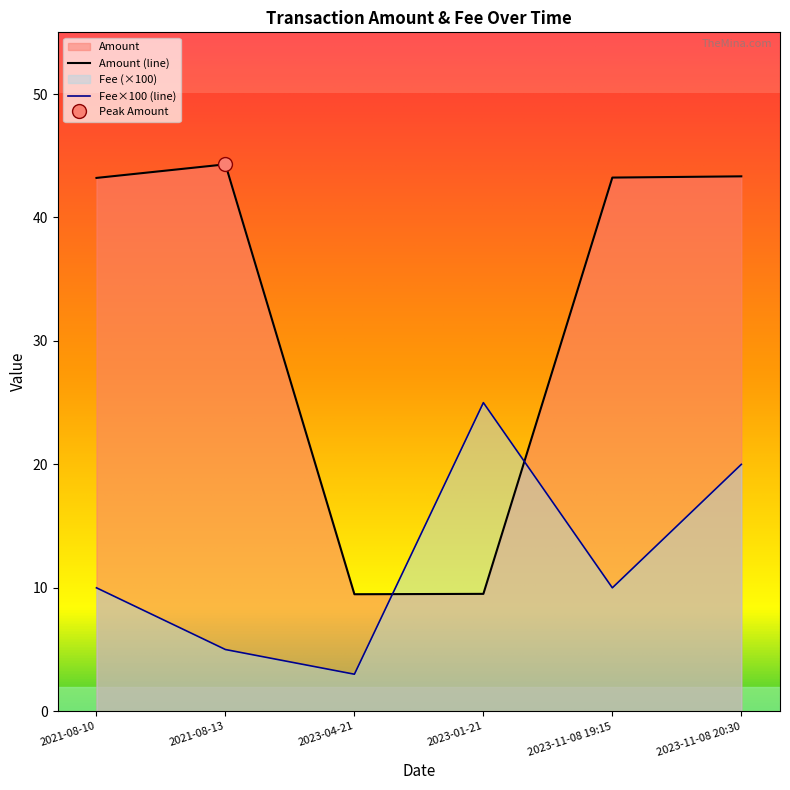

Which series has the largest range (max minus min)?

Amount